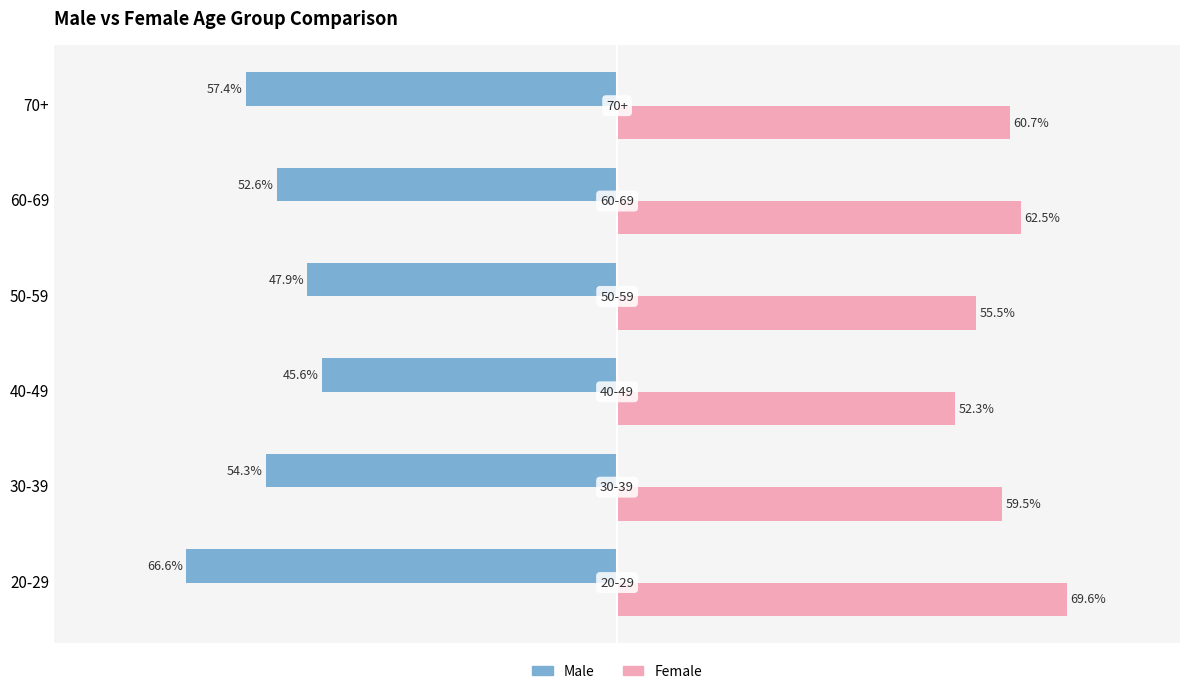

List the labels in order of Female value, smallest first.

40-49, 50-59, 30-39, 70+, 60-69, 20-29